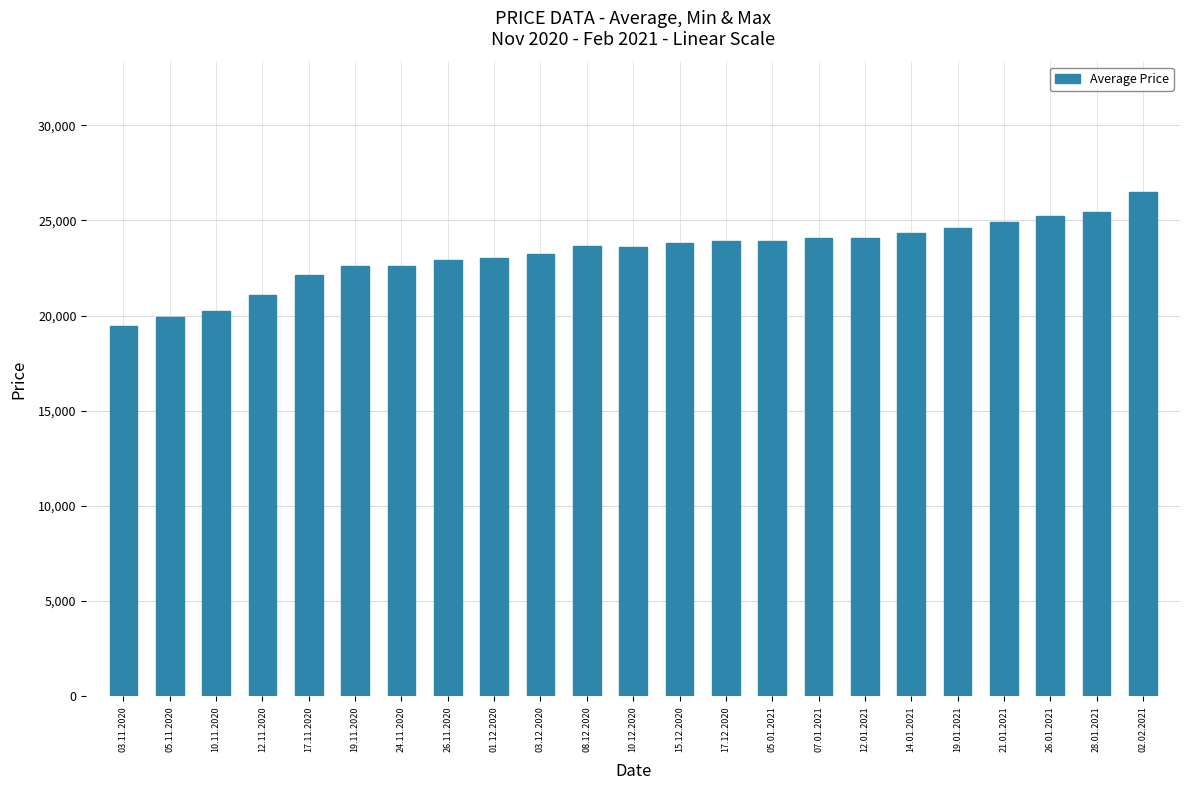

What is the label of the 8th bar from the left?

26.11.2020